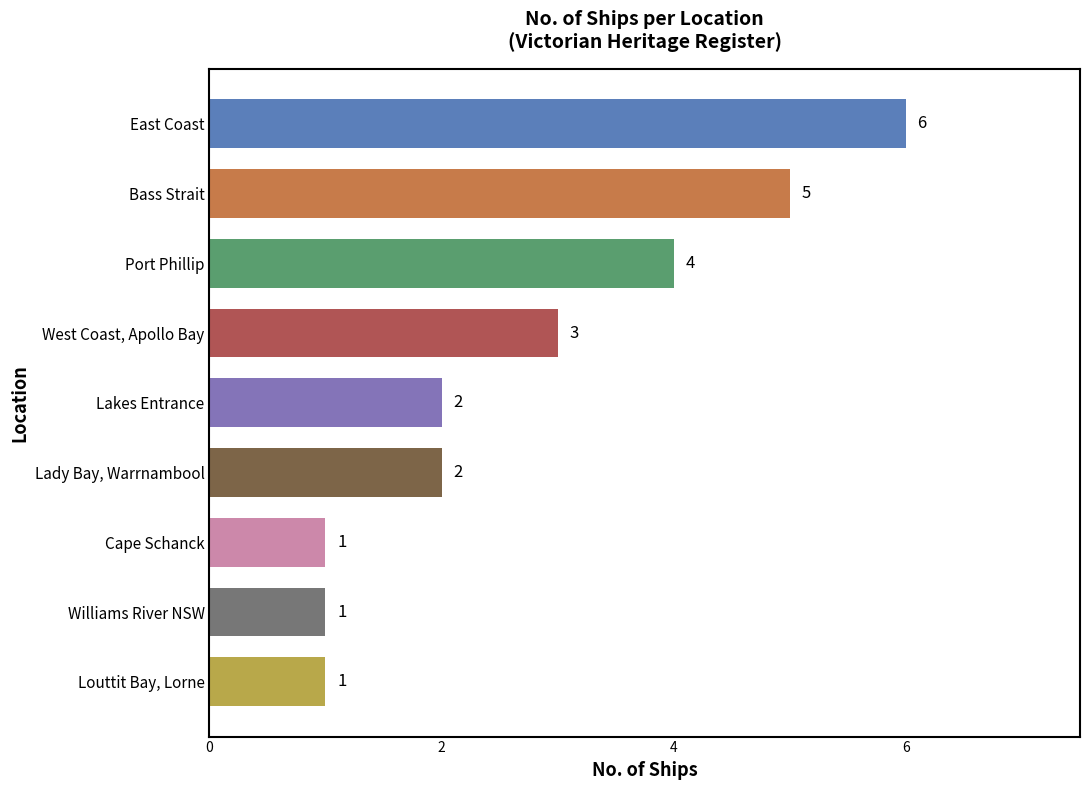

What position from the bottom is Cape Schanck?

3